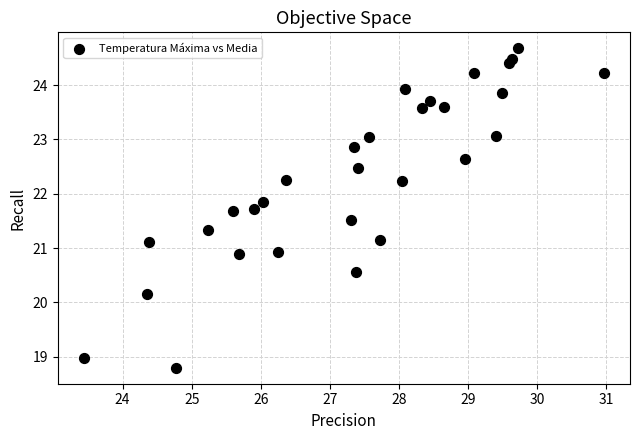

What is the range of Y values (max minus min)?

5.9